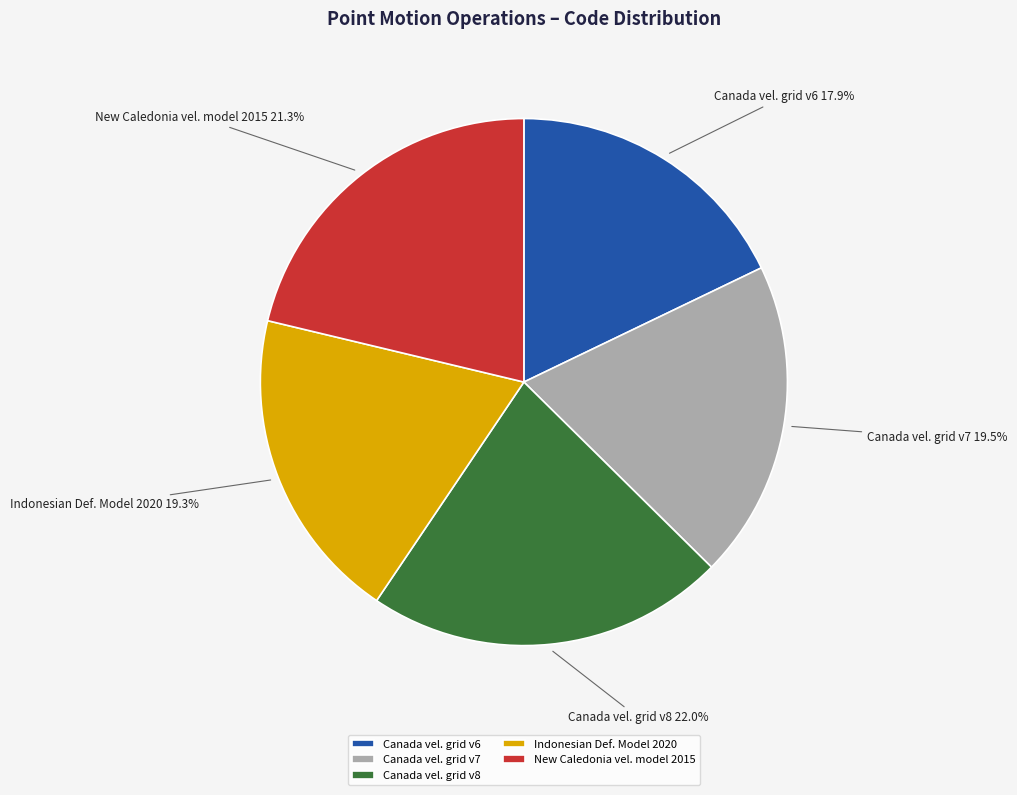

Do Canada vel. grid v8 and Indonesian Def. Model 2020 together represent more than half of the pie?

No